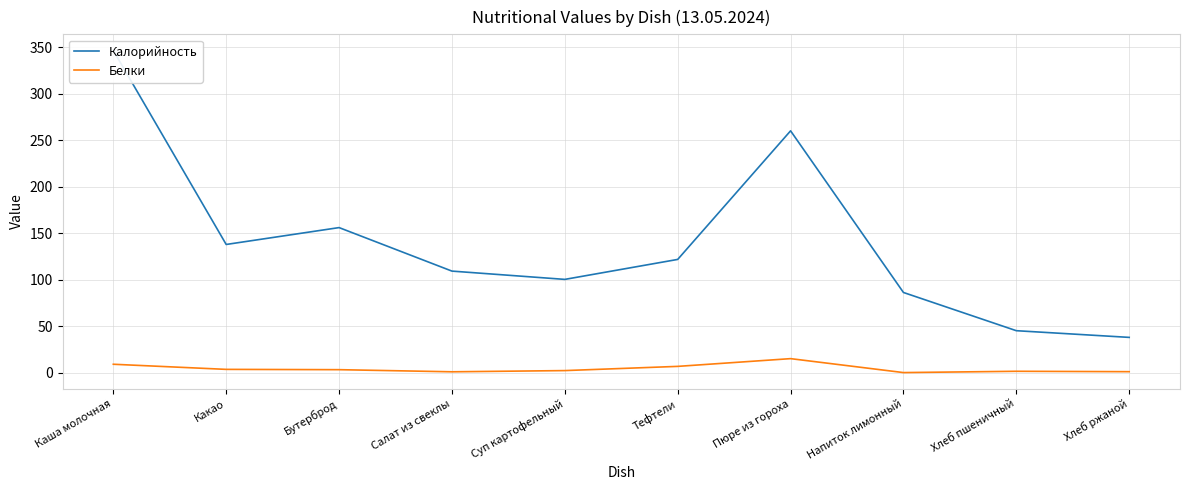

What is the label of the 8th point from the right?

Бутерброд